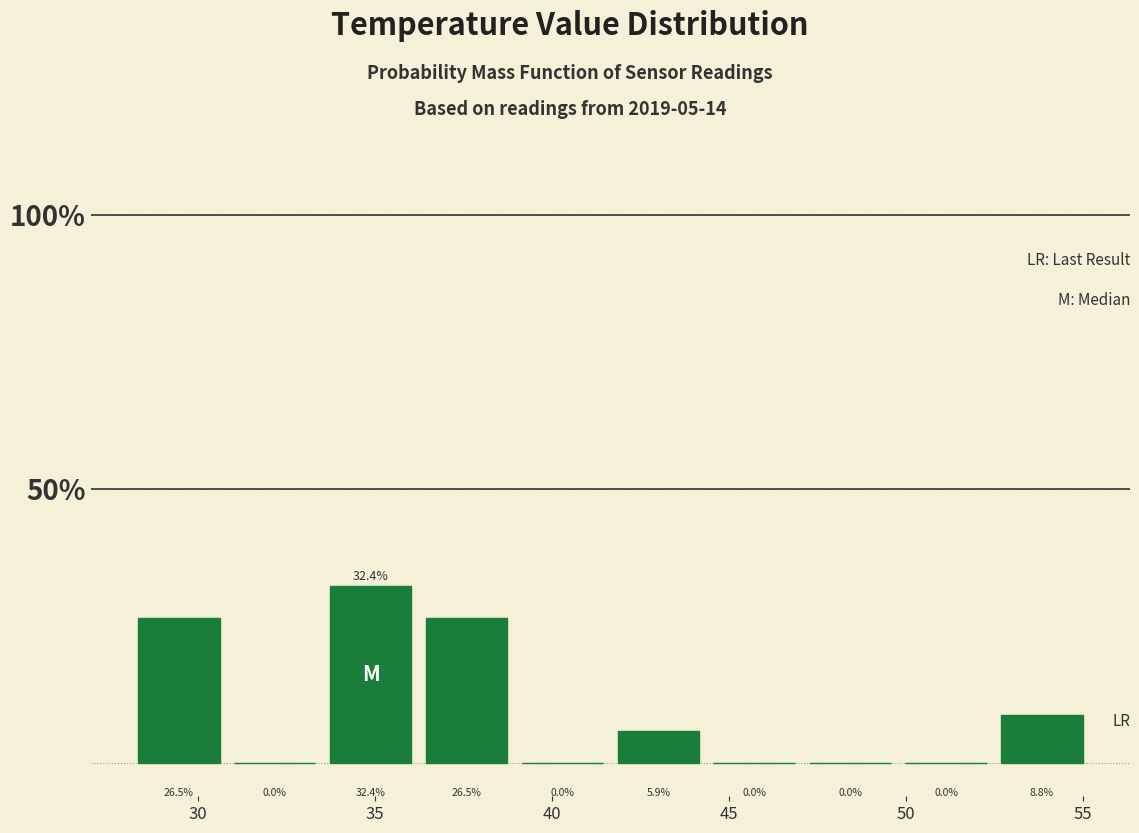

Reading left to right, list every bar in this chart as the range it spans on the x-axis followed by its height. The bar edges are not printed on the chart, so give them approximately, as read against the axis.

28.0 to 31.0: 26.5
31.0 to 33.5: 0.0
33.5 to 36.0: 32.4
36.0 to 39.0: 26.5
39.0 to 41.5: 0.0
41.5 to 44.5: 5.9
44.5 to 47.0: 0.0
47.0 to 50.0: 0.0
50.0 to 52.5: 0.0
52.5 to 55.0: 8.8